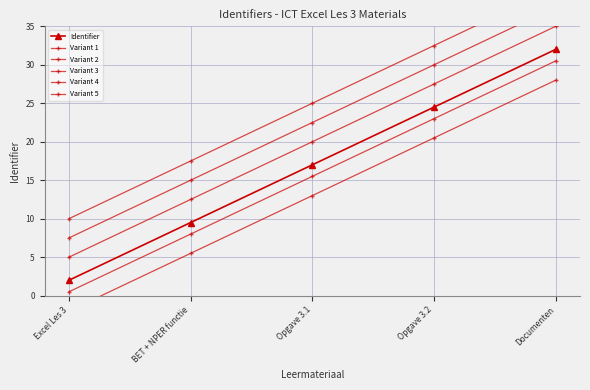

Rank the series by their maximum value, from lowest to highest.

Variant 1, Variant 2, Identifier, Variant 3, Variant 4, Variant 5